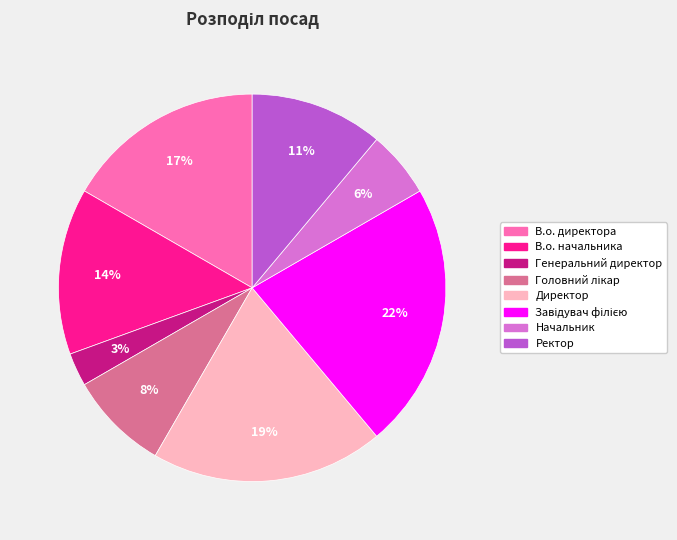

Which slice is the smallest?

Генеральний директор